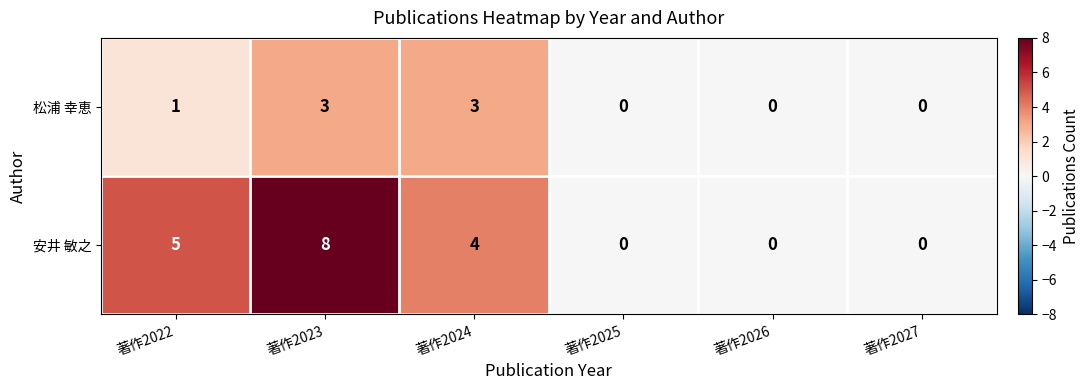

How many 松浦 幸恵 values are between 0 and 3?

6